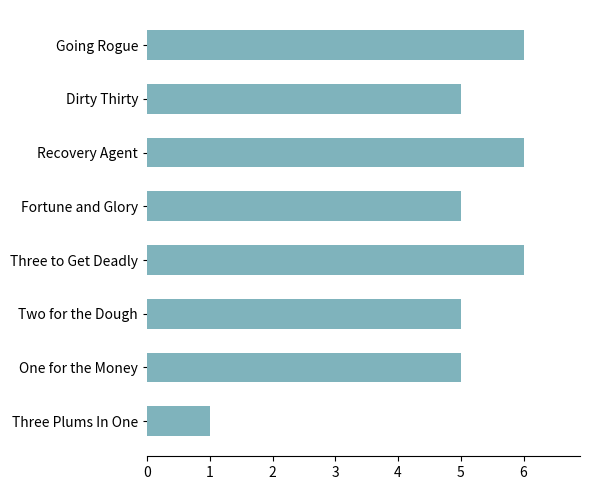

What position from the bottom is Two for the Dough?

3